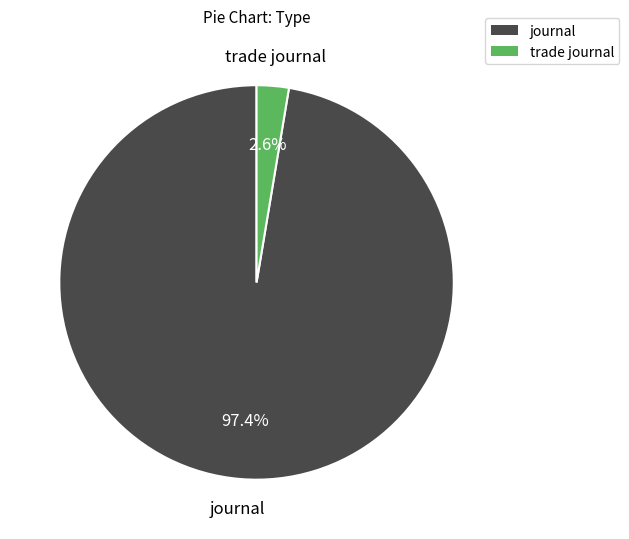

To the nearest percent, what is the difference between the trade journal and journal slice percentages?

95%